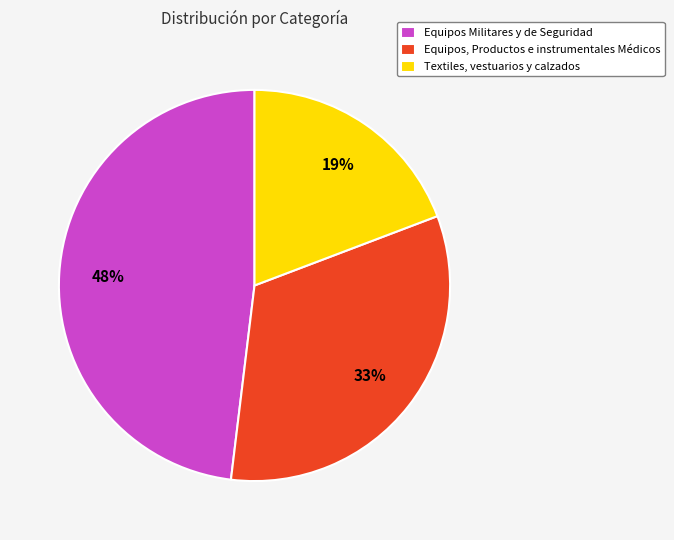

How many segments does this pie chart have?

3